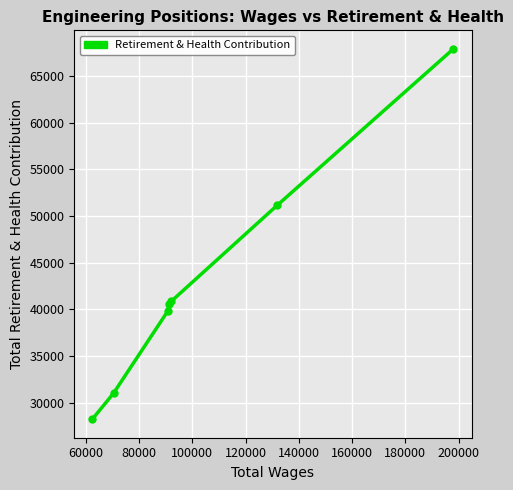

What is the greatest value displayed?

67919